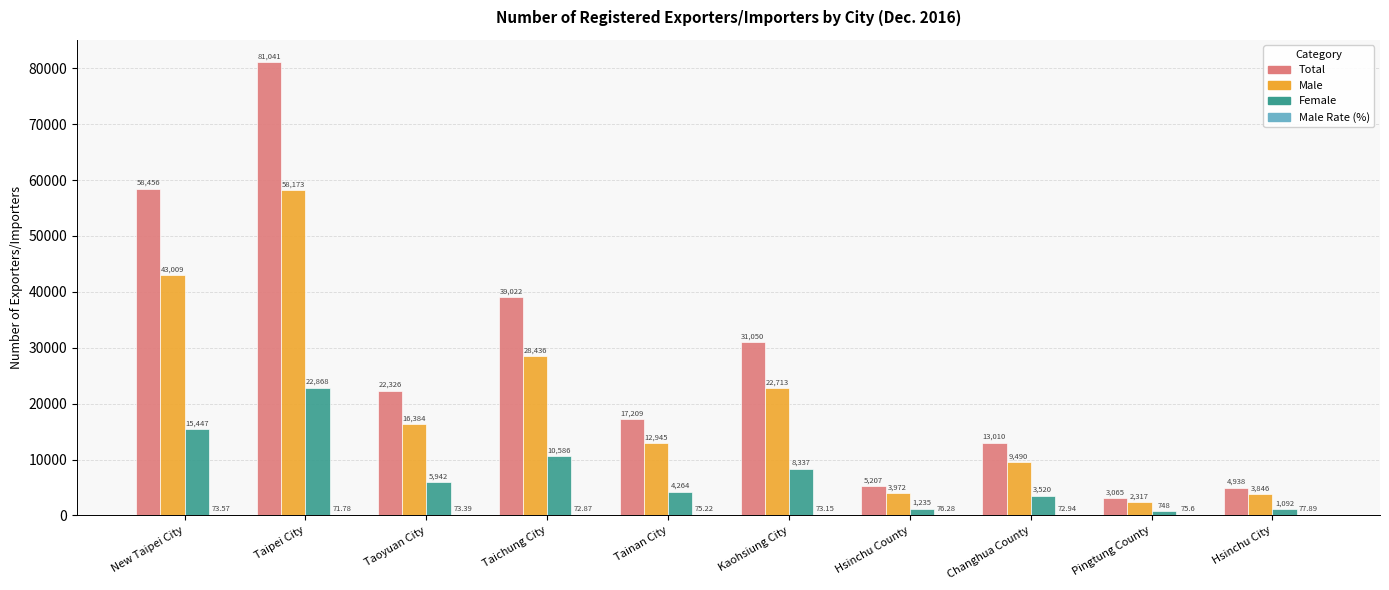

At which category is the sum across all series the highest?

Taipei City